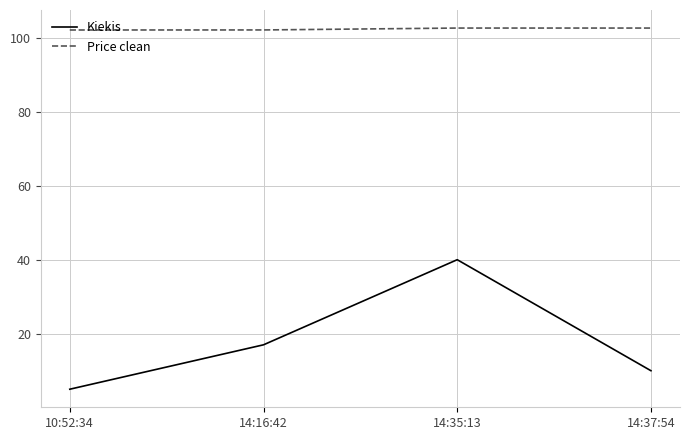

What is the minimum value shown in the chart?

5.0